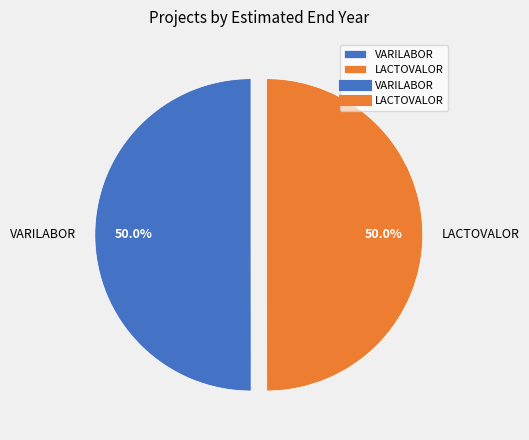

How many slices are in this pie chart?

2